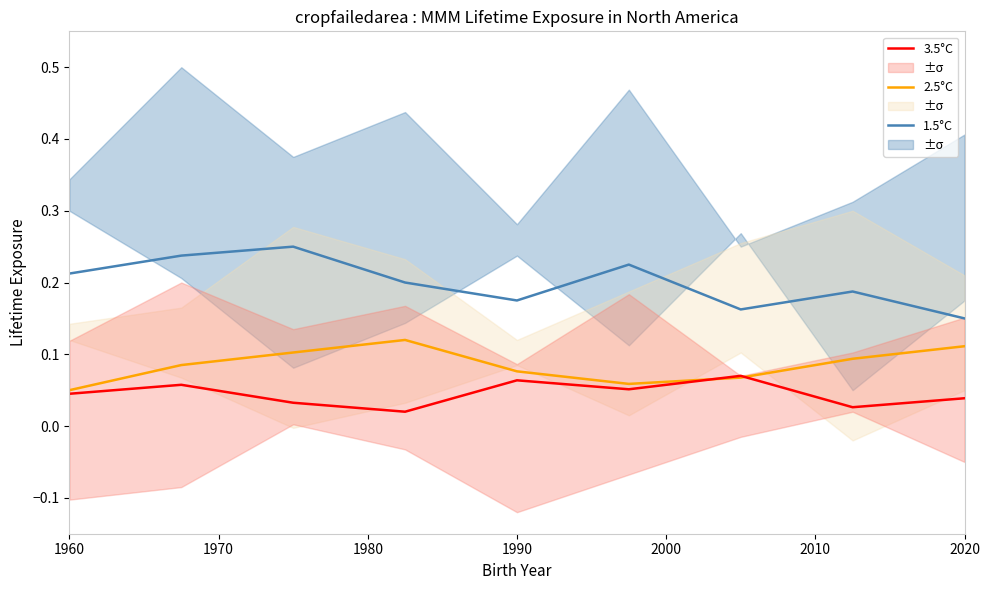

Rank the series by their maximum value, from highest to lowest.

1.5°C, 2.5°C, 3.5°C